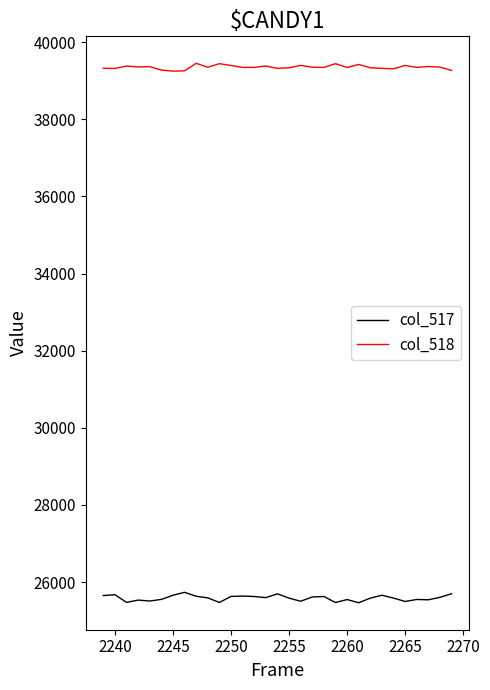

Rank the series by their maximum value, from highest to lowest.

col_518, col_517